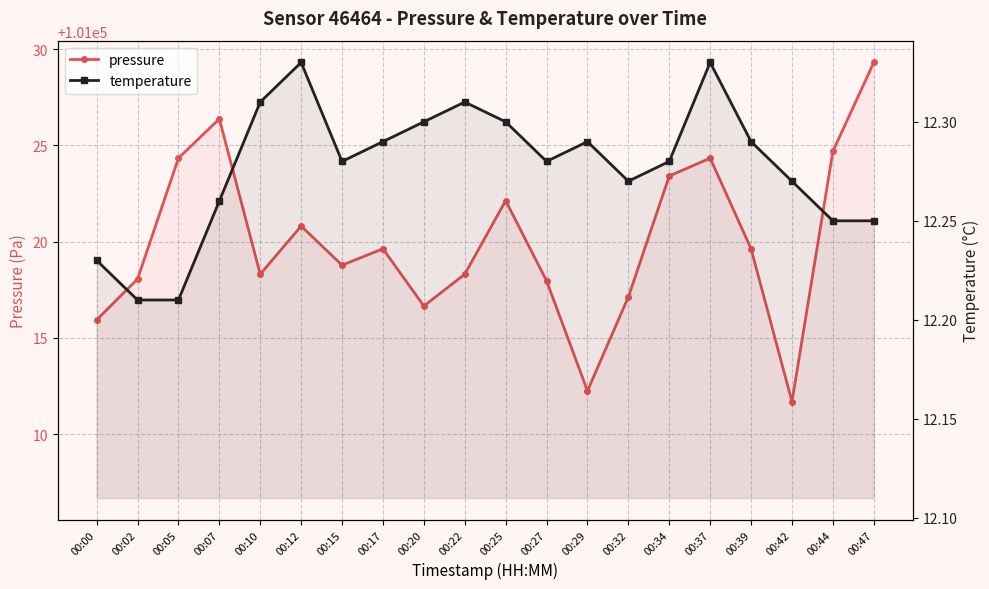

What is the value of the pressure point at the 16th from the left?

101024.3